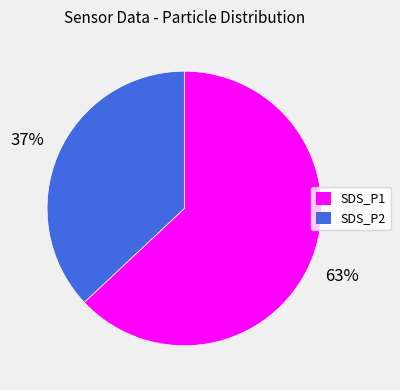

To the nearest percent, what is the average slice percentage?

50%